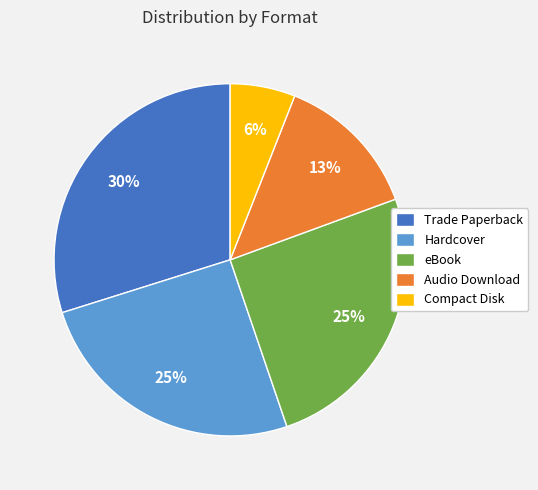

Which slice is the largest?

Trade Paperback